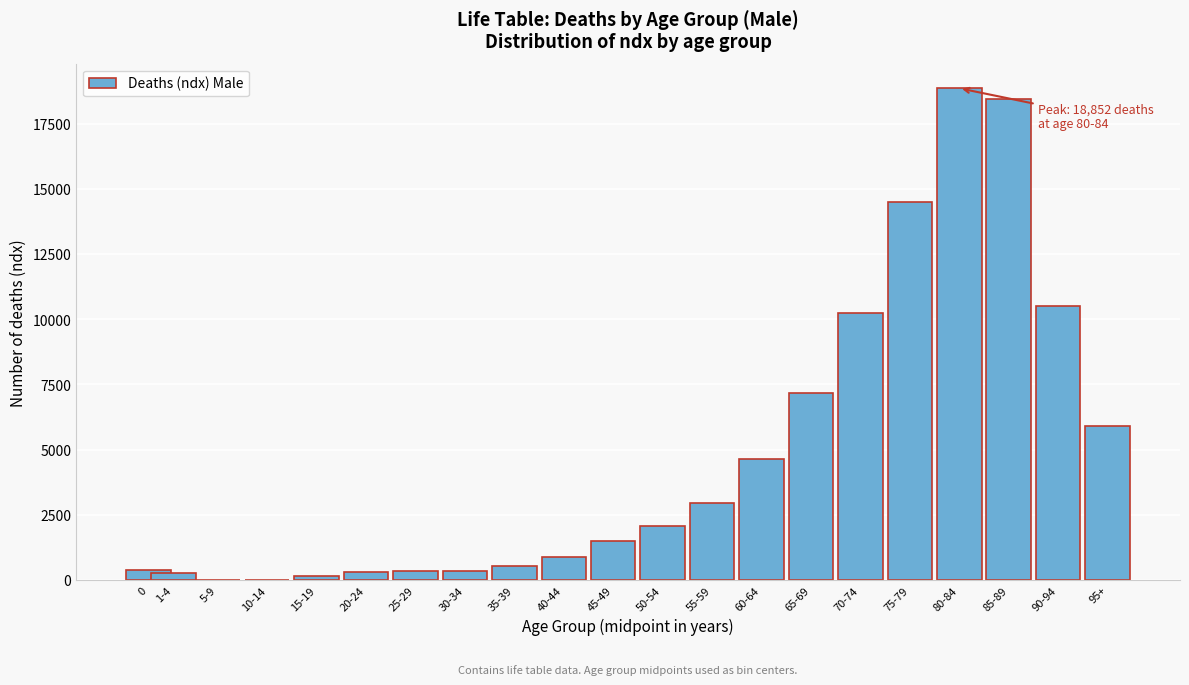

What is the sum of all values?

100001